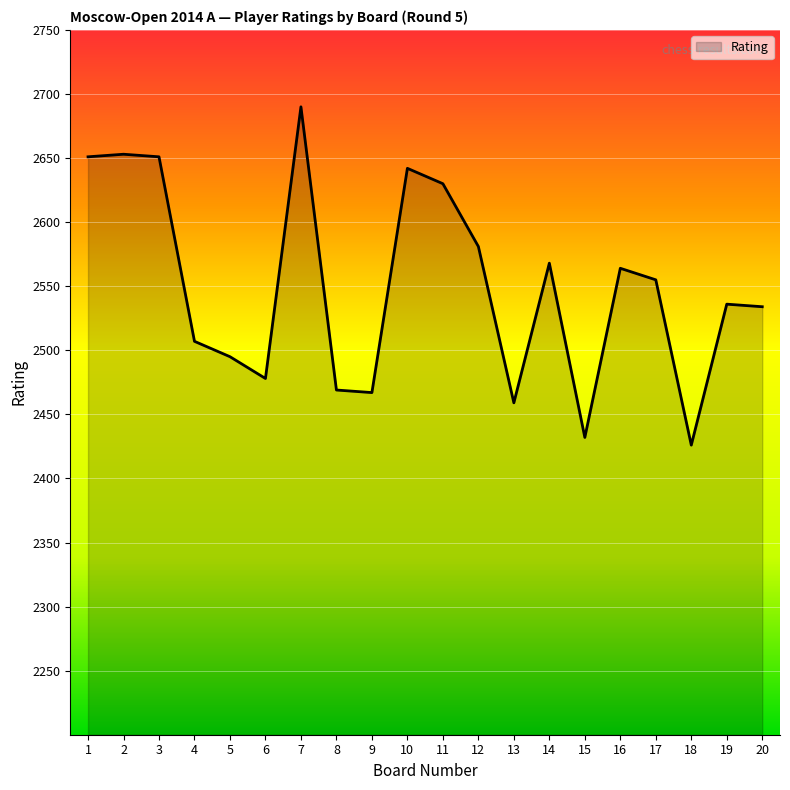

What is the difference between the values at 1 and 6?

173